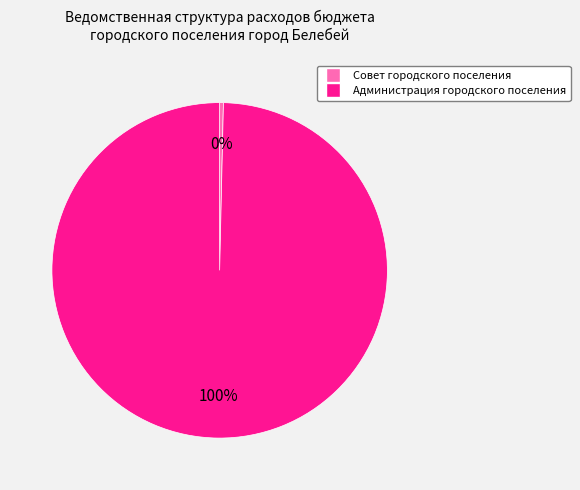

To the nearest percent, what is the average slice percentage?

50%